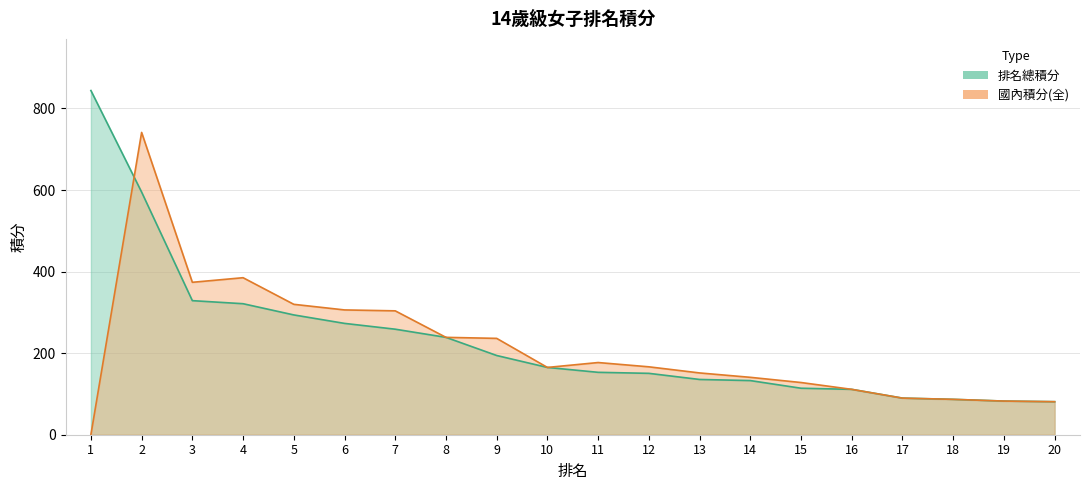

Reading left to right, list all the values displayed in this chart.

排名總積分: 844.0	595.0	328.8	321.2	293.8	273.0	258.8	238.8	194.2	165.0	153.0	150.5	135.5	132.8	114.0	111.2	89.8	86.8	82.5	81.0
國內積分(全): 0.0	741.2	373.8	385.0	319.8	306.0	303.8	238.8	236.2	165.0	177.0	166.5	151.5	140.8	128.0	111.2	89.8	86.8	82.5	81.0